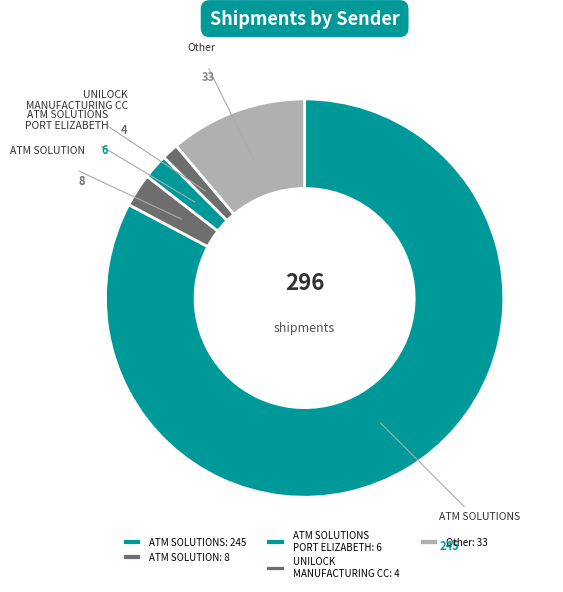

True or false: Other accounts for 1% of the total.

False